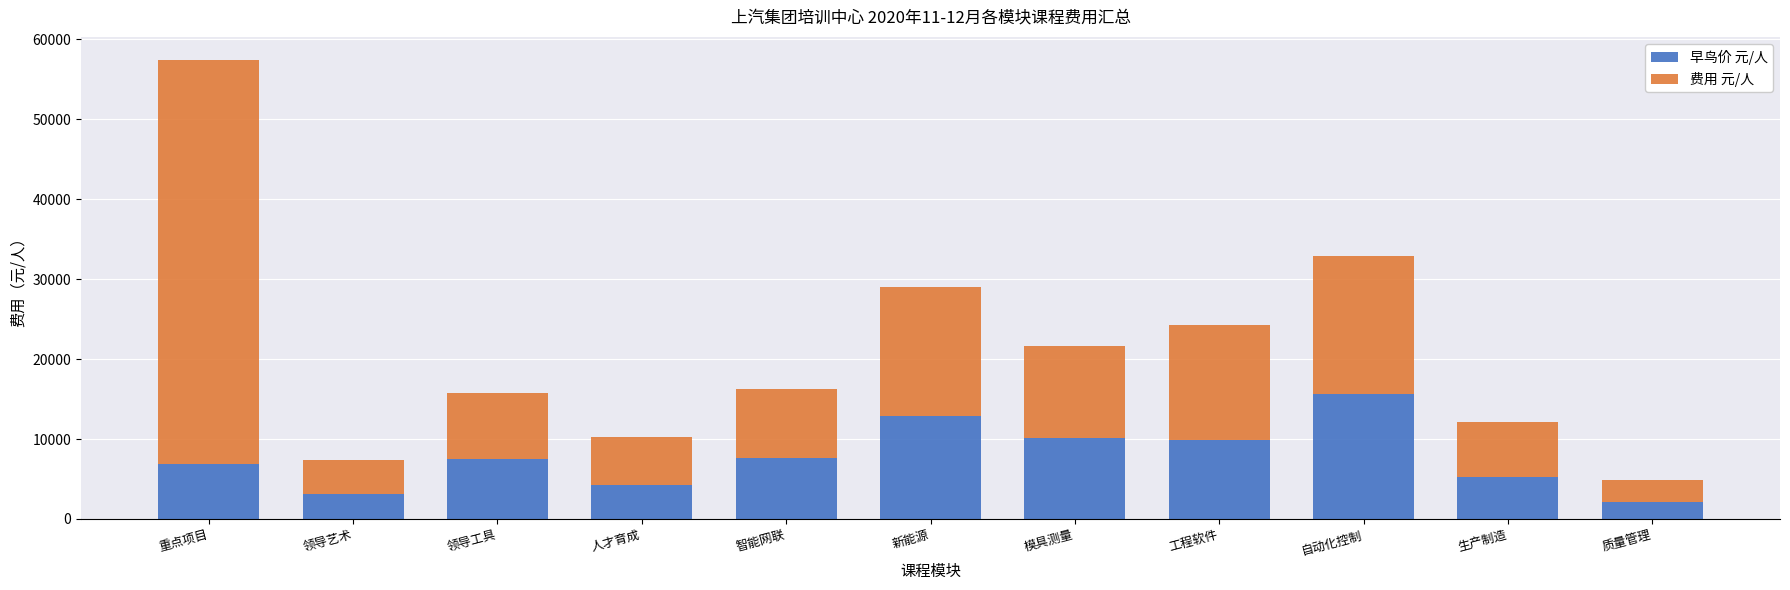

What is the maximum value for 早鸟价 元/人?

15688